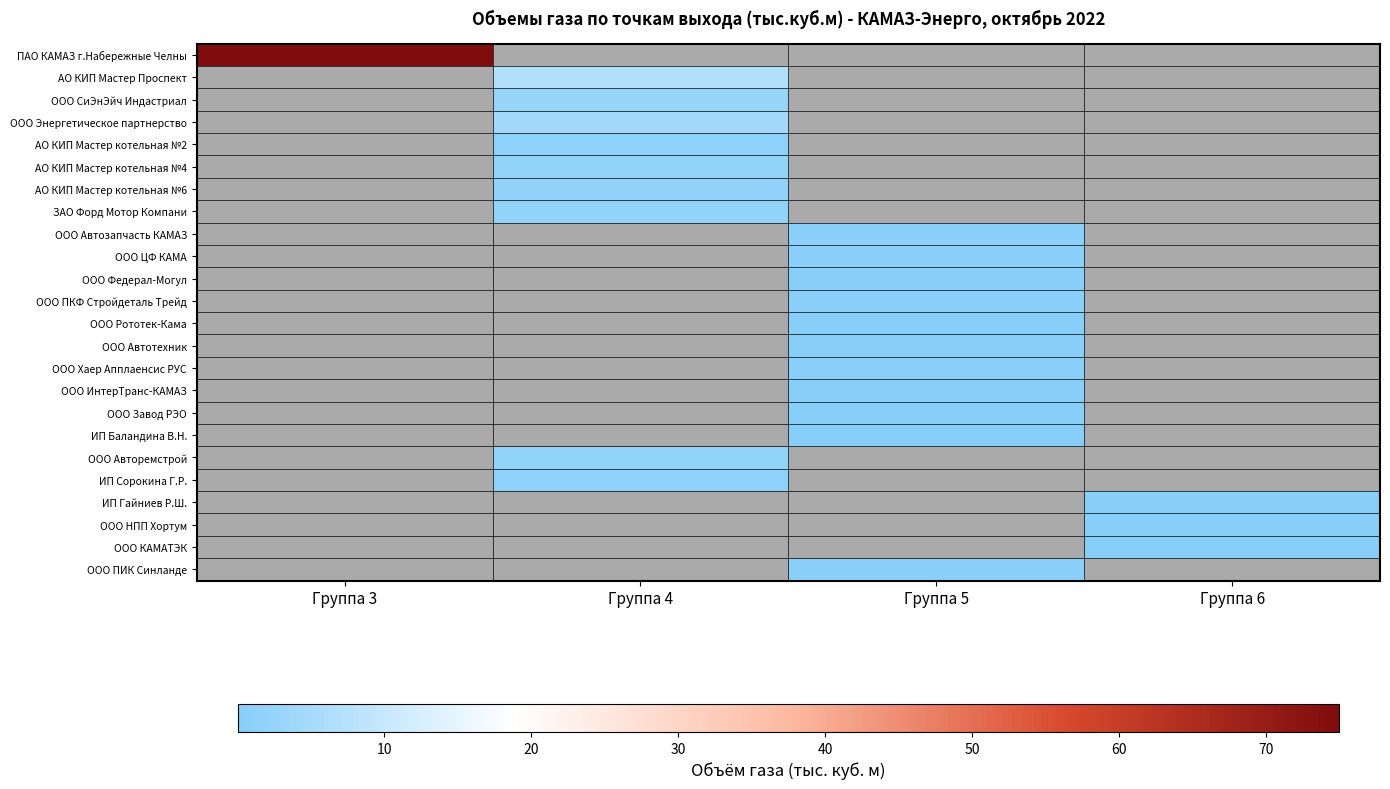

List the series in order of their overall mean, highest first.

ПАО КАМАЗ г.Набережные Челны, АО КИП Мастер Проспект, ООО СиЭнЭйч Индастриал, ООО Энергетическое партнерство, АО КИП Мастер котельная №2, АО КИП Мастер котельная №4, АО КИП Мастер котельная №6, ЗАО Форд Мотор Компани, ООО Автозапчасть КАМАЗ, ООО ЦФ КАМА, ООО Федерал-Могул, ООО ПКФ Стройдеталь Трейд, ООО Рототек-Кама, ООО Автотехник, ООО Хаер Апплаенсис РУС, ООО ИнтерТранс-КАМАЗ, ООО Завод РЭО, ИП Баландина В.Н., ООО Авторемстрой, ИП Сорокина Г.Р., ИП Гайниев Р.Ш., ООО НПП Хортум, ООО КАМАТЭК, ООО ПИК Синланде